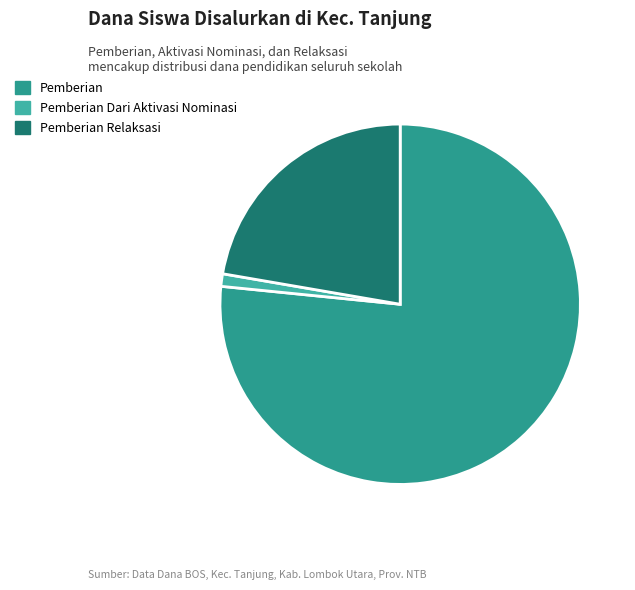

What is the largest slice in the pie chart?

Pemberian